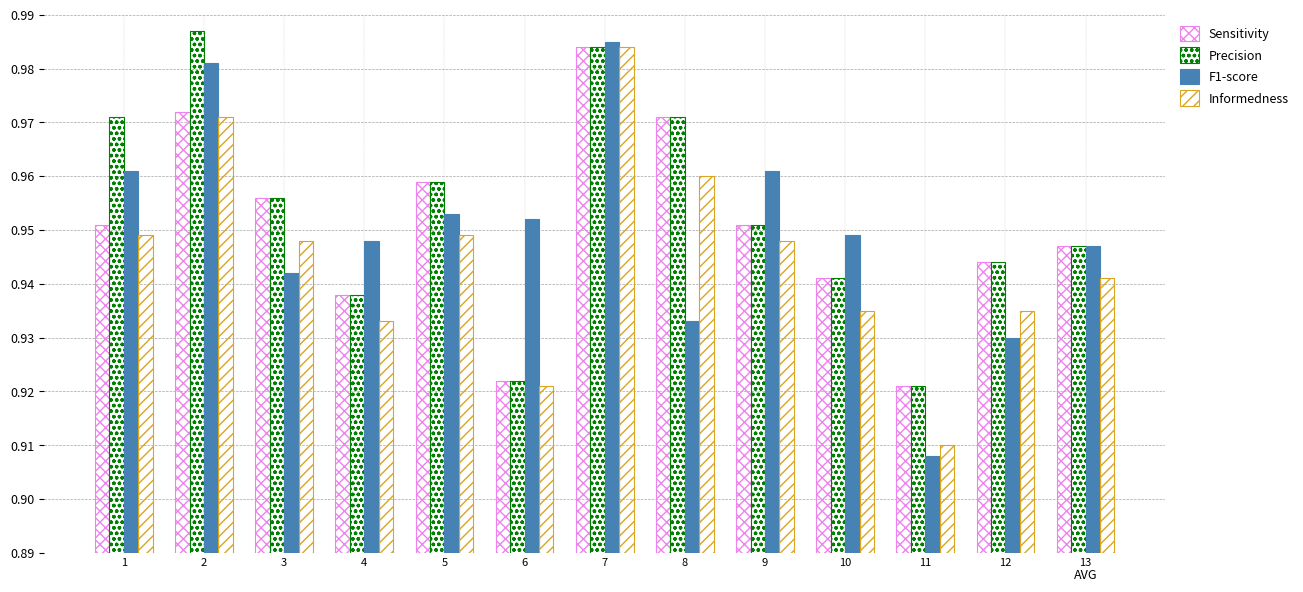

Does the chart contain stacked bars?

No